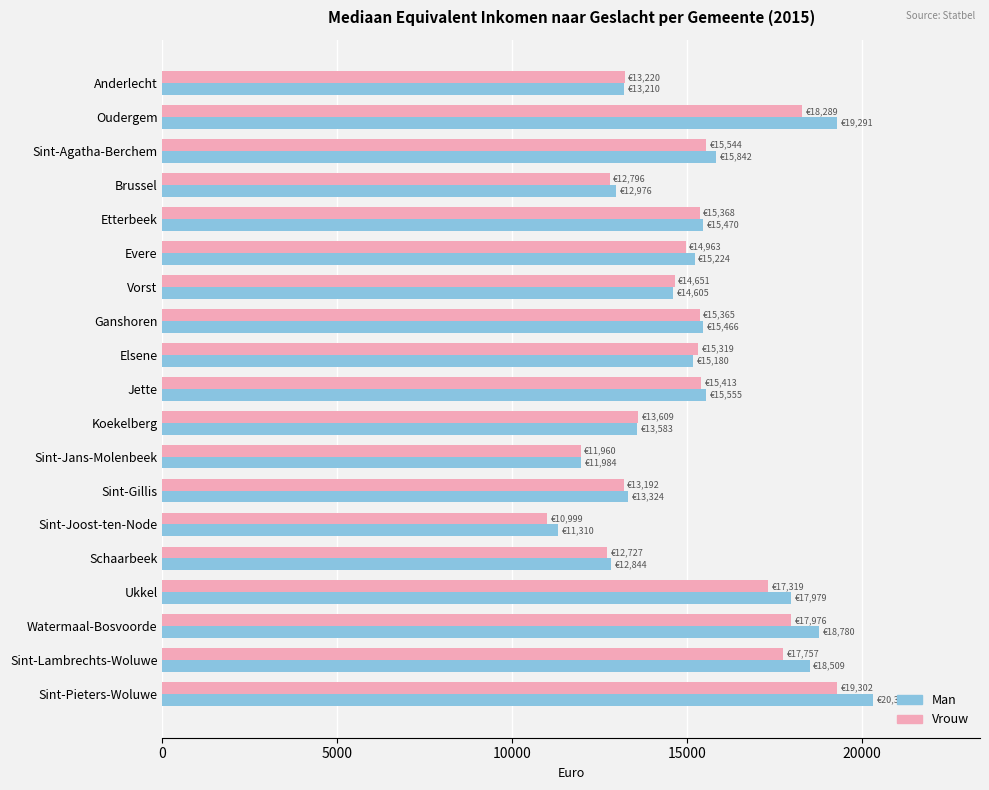

List the series in order of their peak value, highest first.

Man, Vrouw